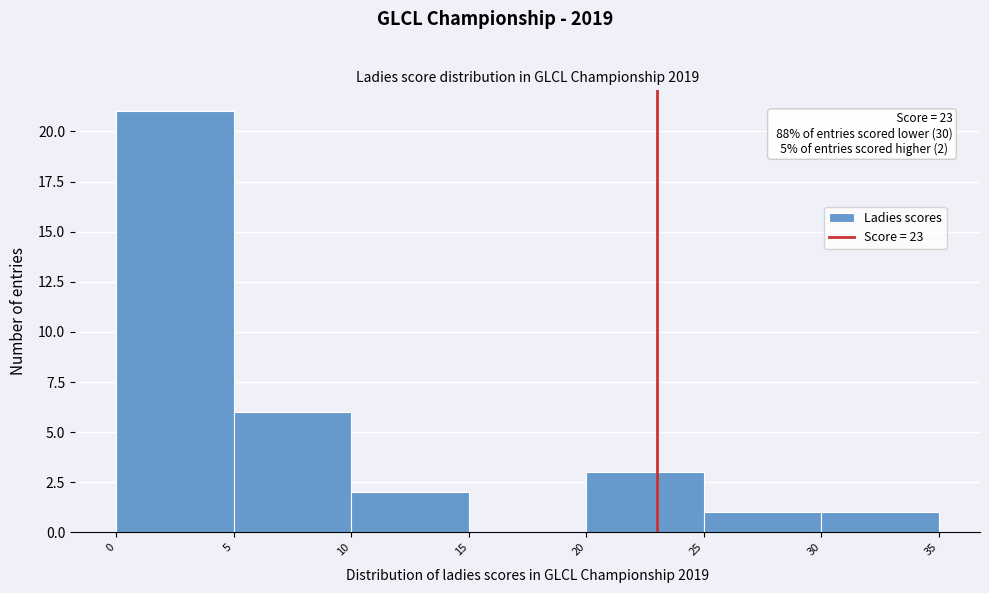

Which range on the x-axis has the tallest bar?

0 to 5